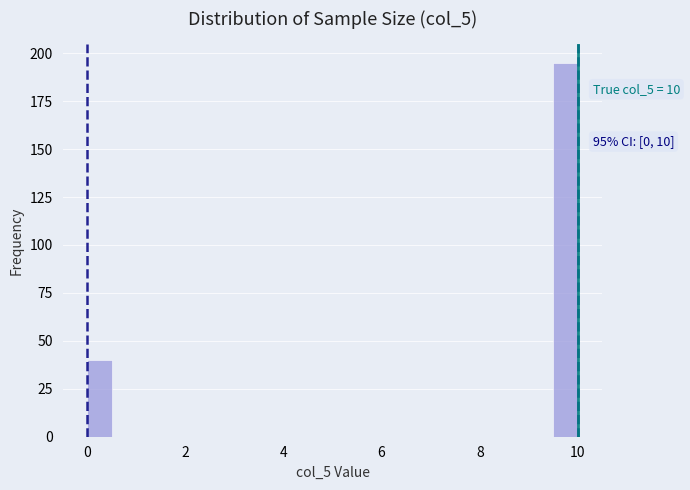

Read against the x-axis, roughly where is the centre of the tallest bar?

9.8